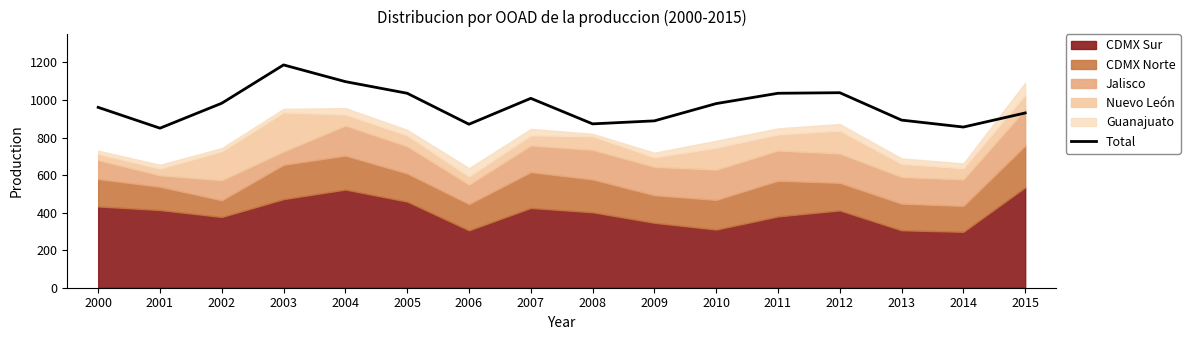

Reading left to right, list all the values displayed in this chart.

961	850	983	1187	1098	1036	871	1009	873	889	981	1036	1039	893	856	931